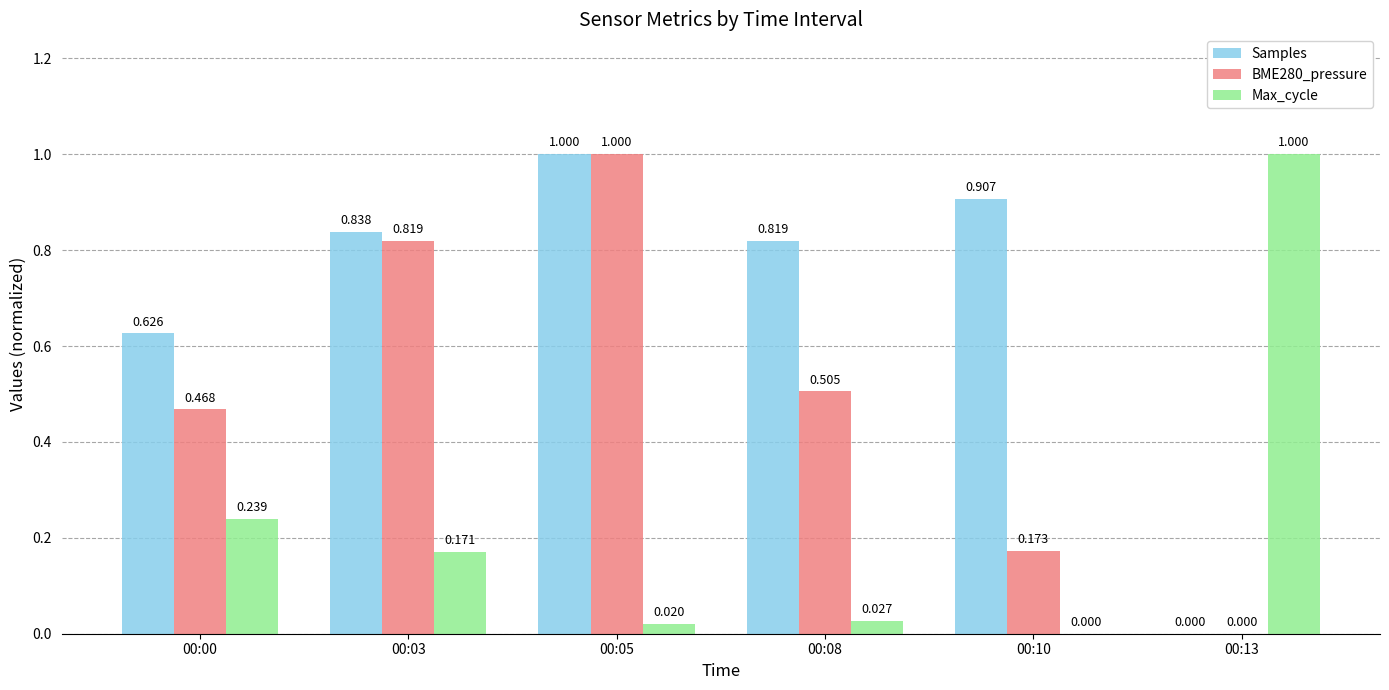

Which series has the largest total across all categories?

Samples